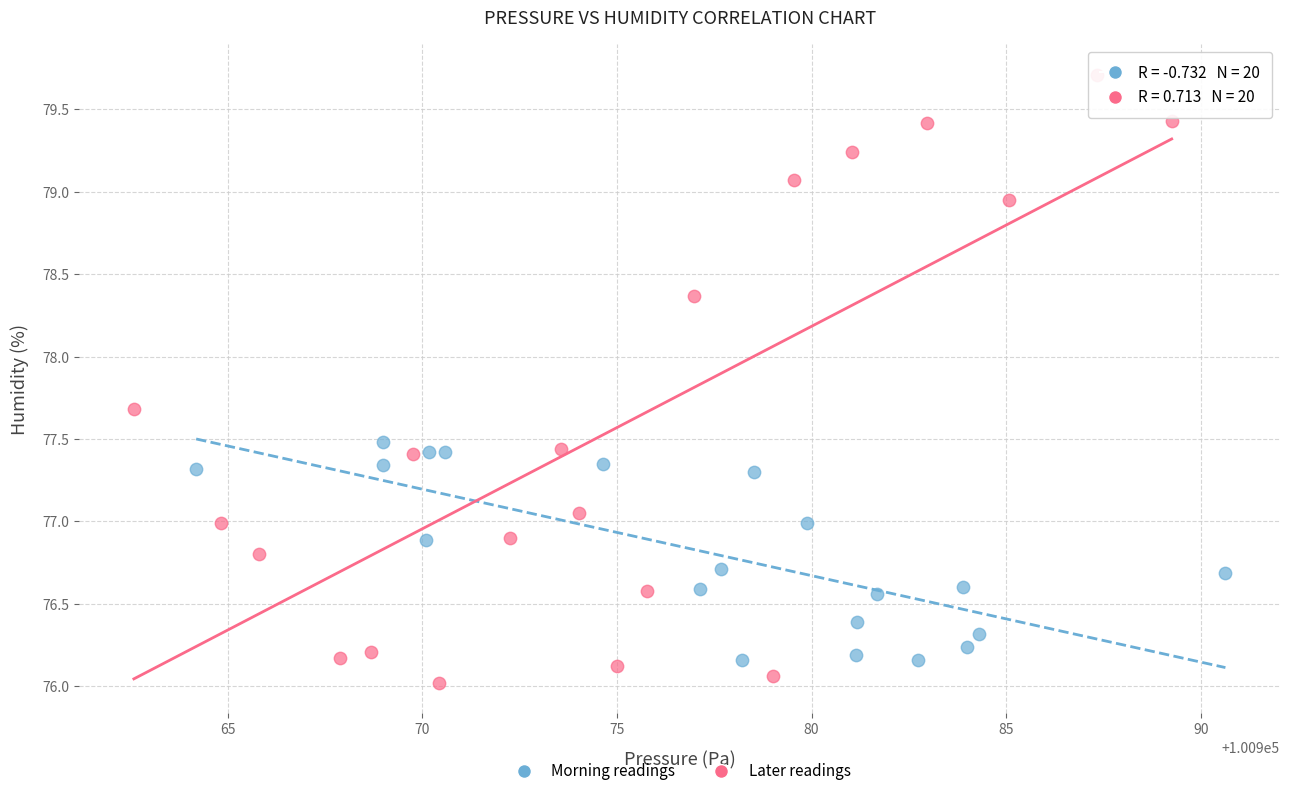

Which series reaches the maximum Y coordinate?

Later readings